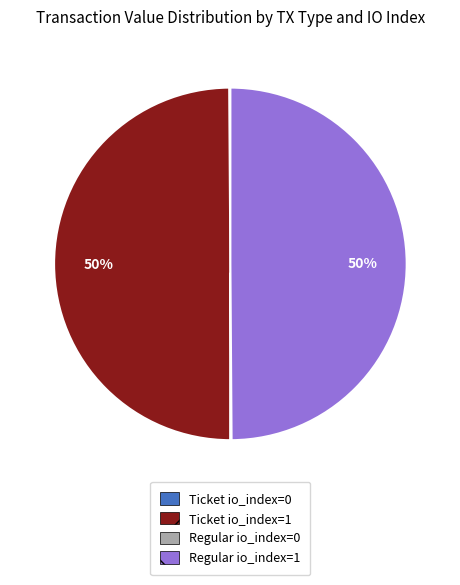

The Ticket io_index=1 slice represents 50% of the pie. True or false?

True